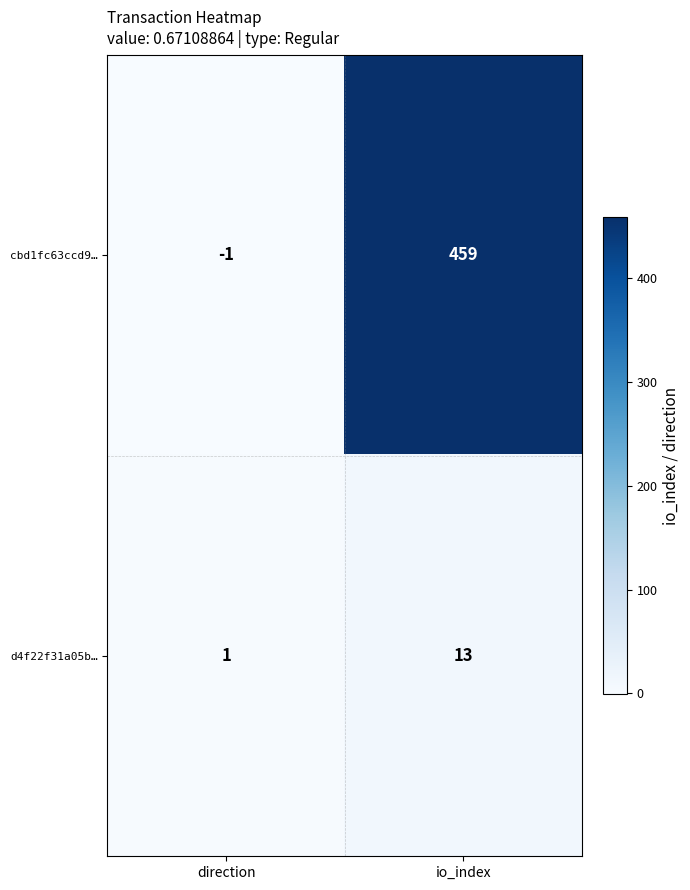

What is the total value across all series at io_index?

472